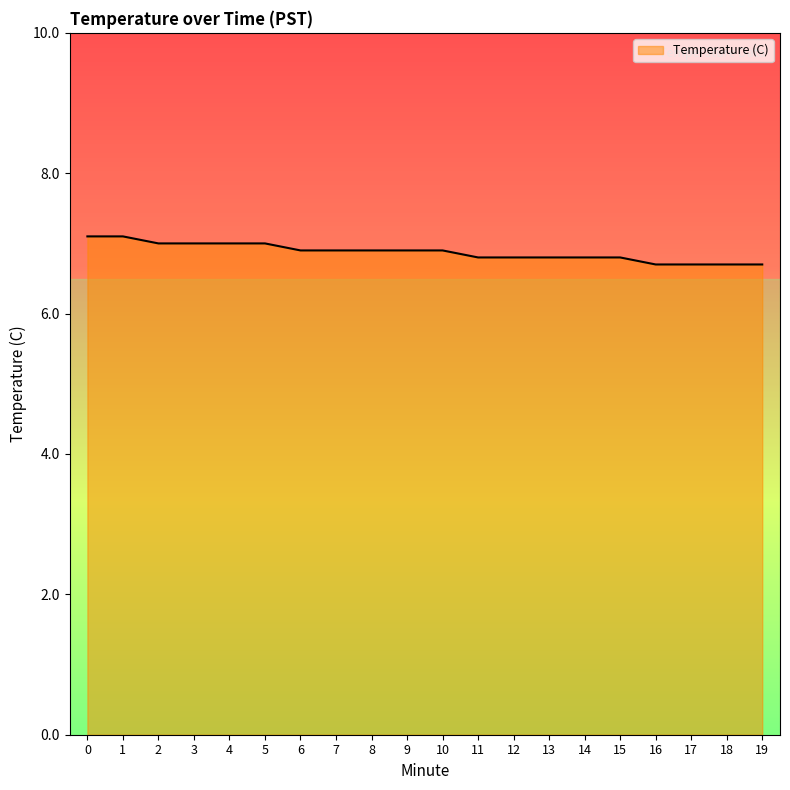

What is the difference between the maximum and minimum values?

0.4